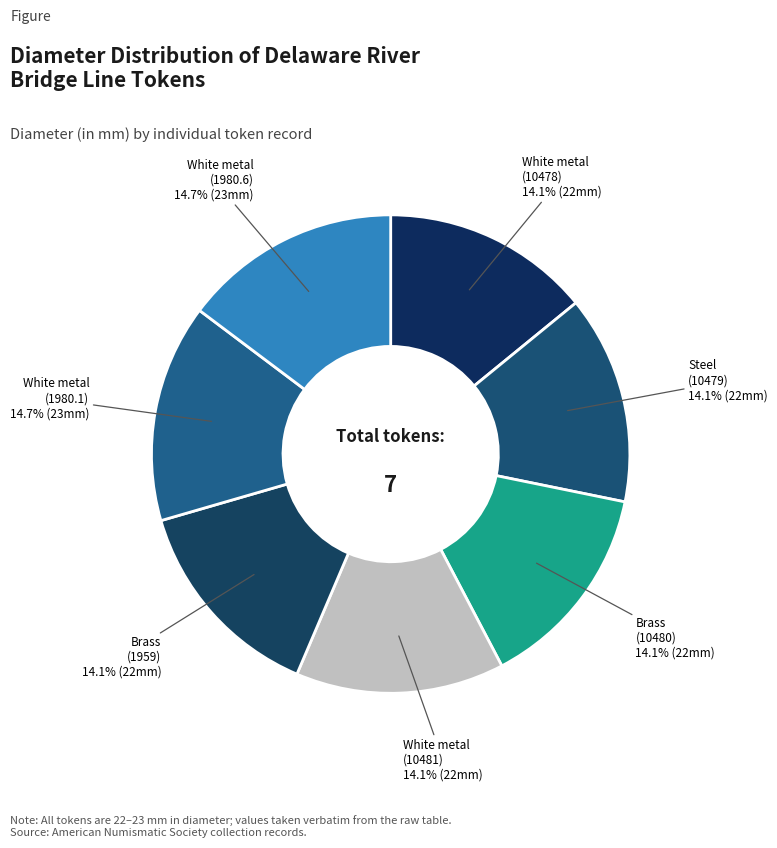

What is the smallest slice in the pie chart?

White metal (0000.999.10478)